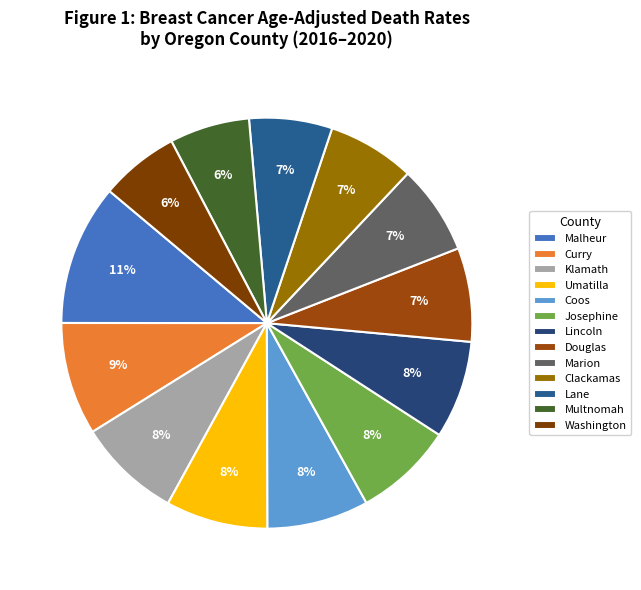

Combined, what portion of the pie is Klamath and Josephine?

15.9%